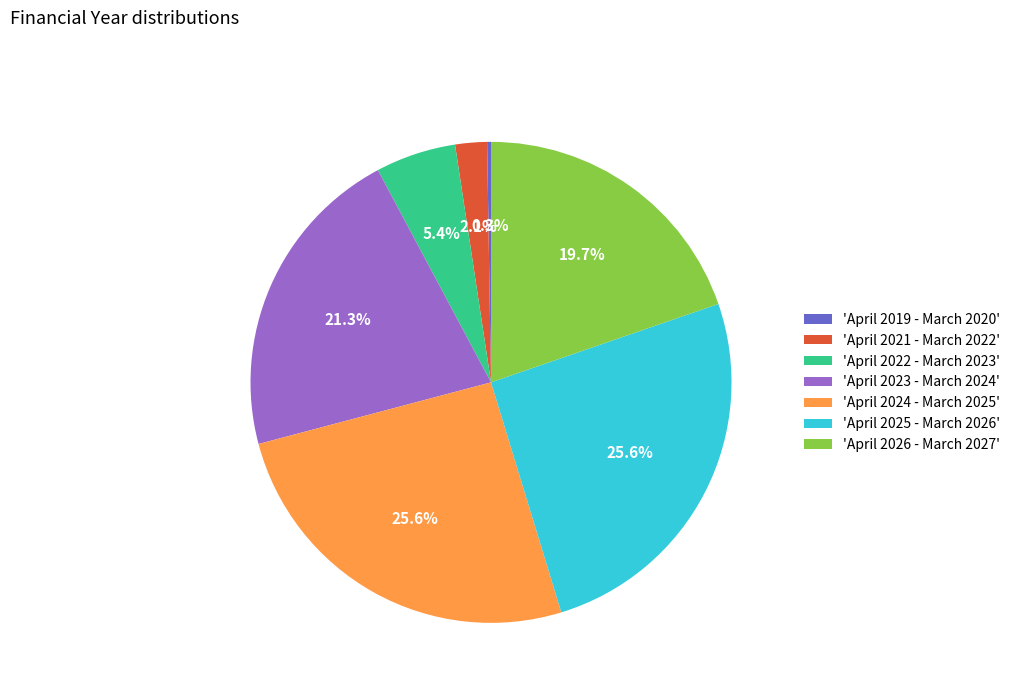

Approximately how many times larger is the value at 'April 2026 - March 2027' compared to 'April 2023 - March 2024'?

0.9